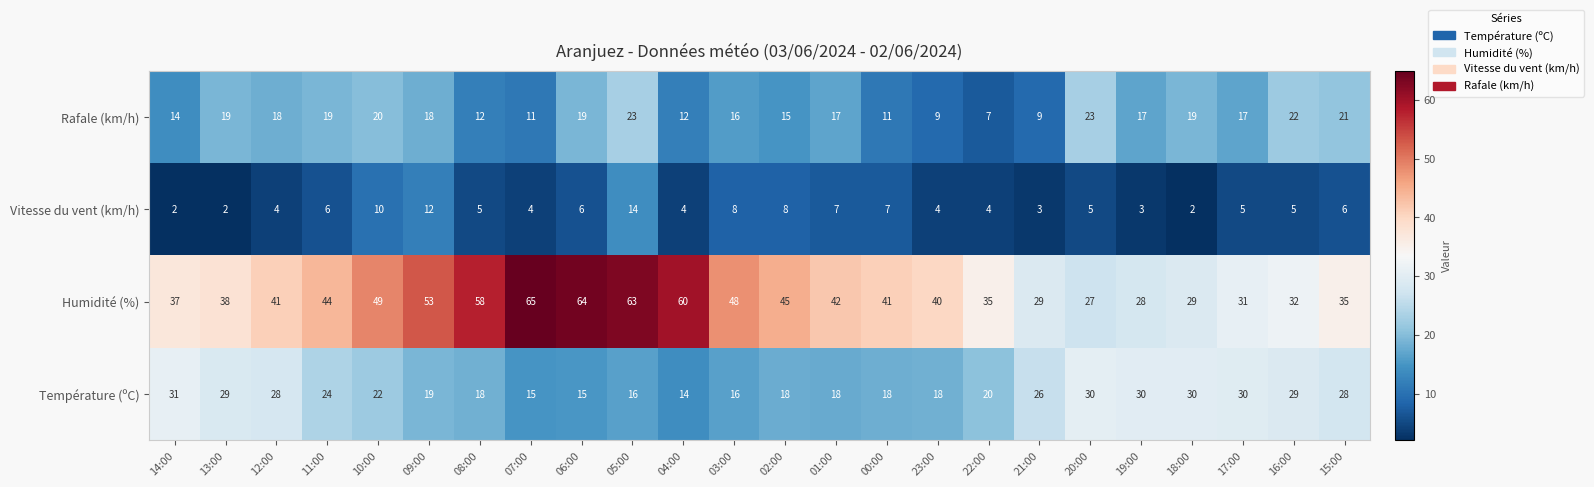

What is the sum of all Vitesse du vent (km/h) values?

136